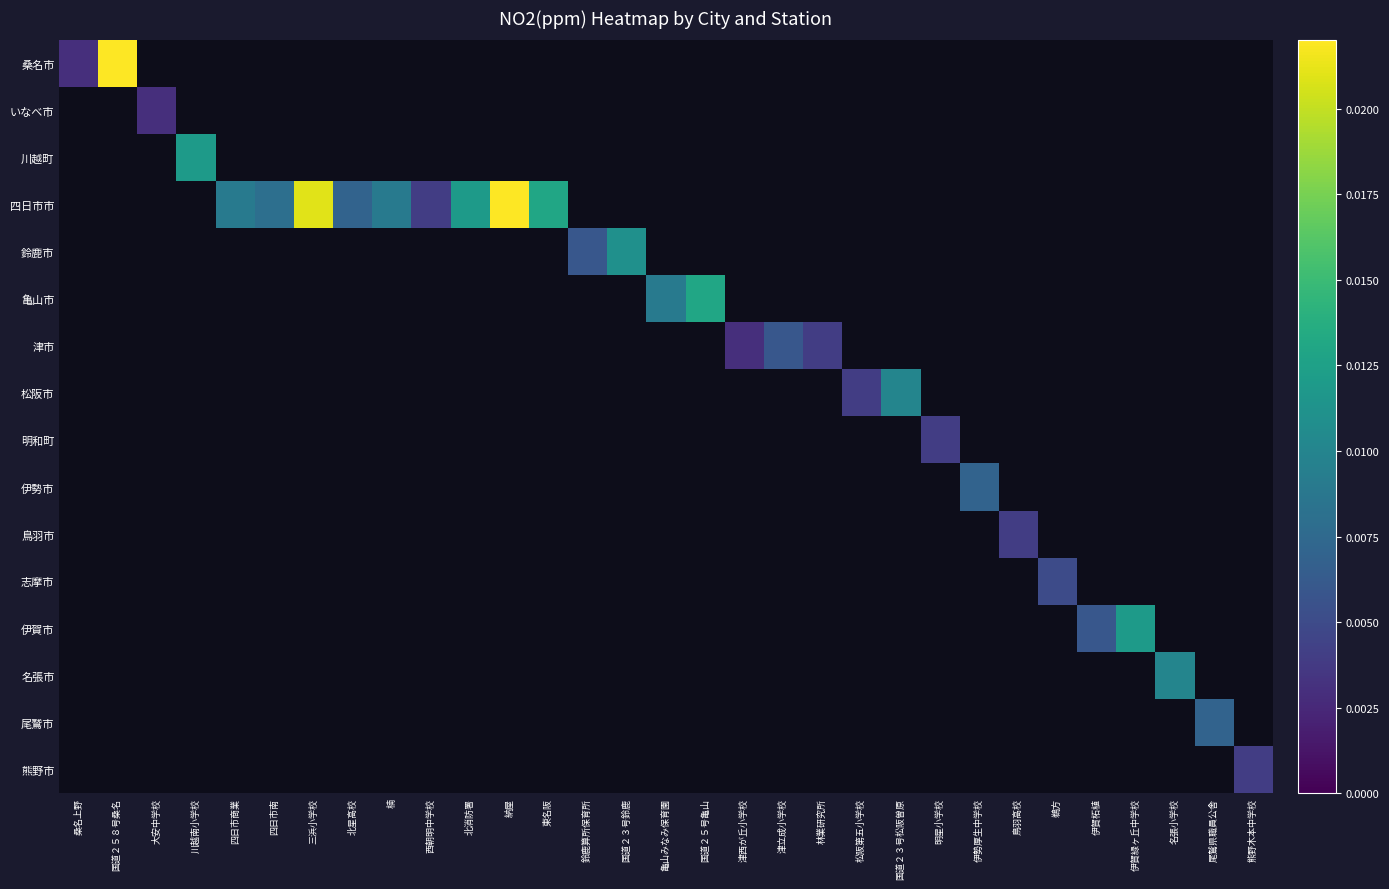

How many distinct data groups are displayed?

16